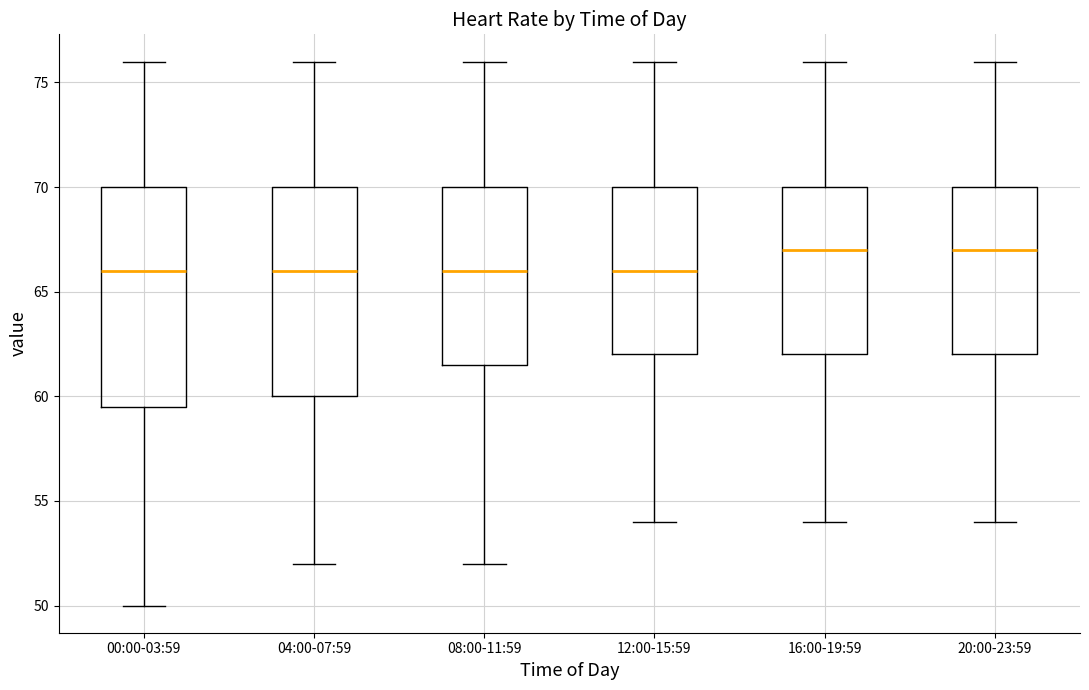

Comparing the boxes themselves (not the whiskers), which one is the tallest?

00:00-03:59